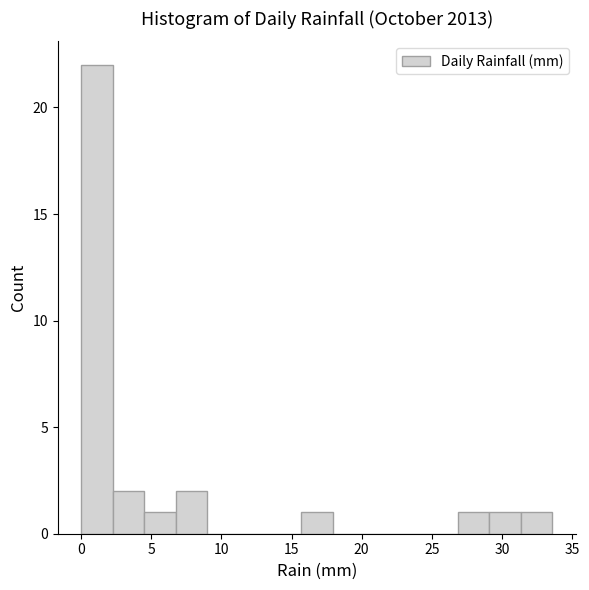

Reading left to right, list every bar in this chart as the range it spans on the x-axis followed by its height. Neither the bar edges nor the heights are printed on the chart, so give them approximately, as read against the axes.

0.0 to 2.0: 22
2.0 to 4.5: 2
4.5 to 6.5: 1
6.5 to 9.0: 2
9.0 to 11.0: 0
11.0 to 13.5: 0
13.5 to 15.5: 0
15.5 to 18.0: 1
18.0 to 20.0: 0
20.0 to 22.5: 0
22.5 to 24.5: 0
24.5 to 27.0: 0
27.0 to 29.0: 1
29.0 to 31.5: 1
31.5 to 33.5: 1